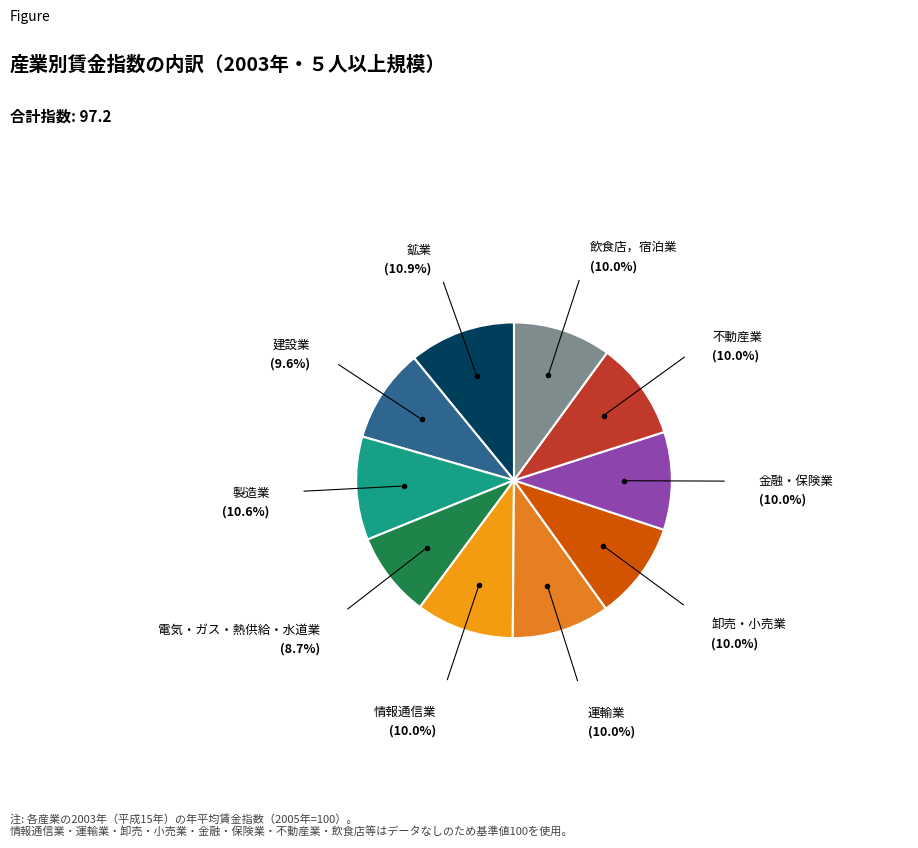

Rank the categories by value from lowest to highest.

電気・ガス・熱供給・水道業, 建設業, 情報通信業, 運輸業, 卸売・小売業, 金融・保険業, 不動産業, 飲食店，宿泊業, 製造業, 鉱業